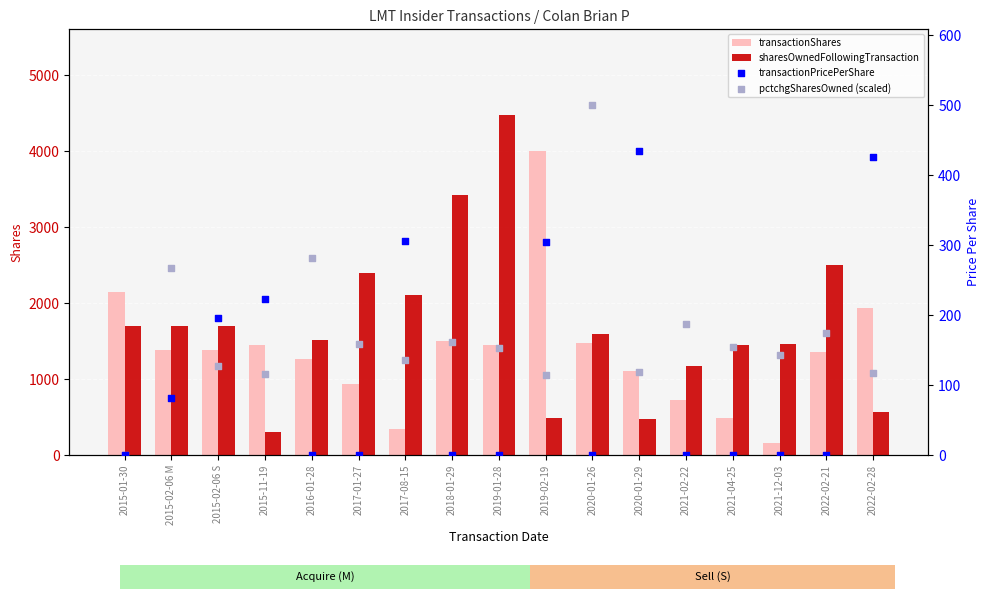

Is the value of transactionShares at 2022-02-28 greater than the value of transactionPricePerShare at 2015-02-06 S?

Yes